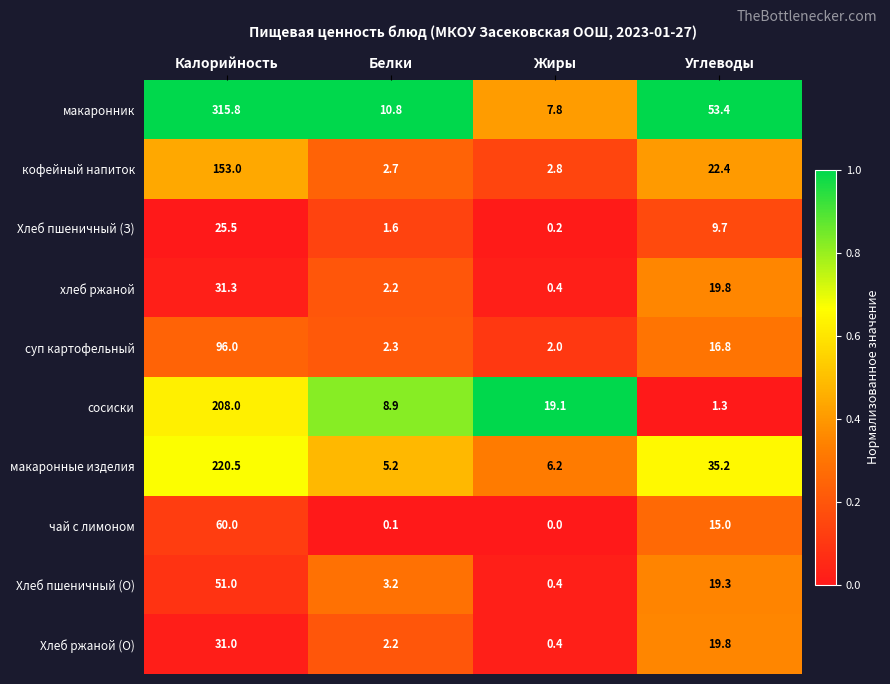

At which category is the sum across all series the highest?

Калорийность